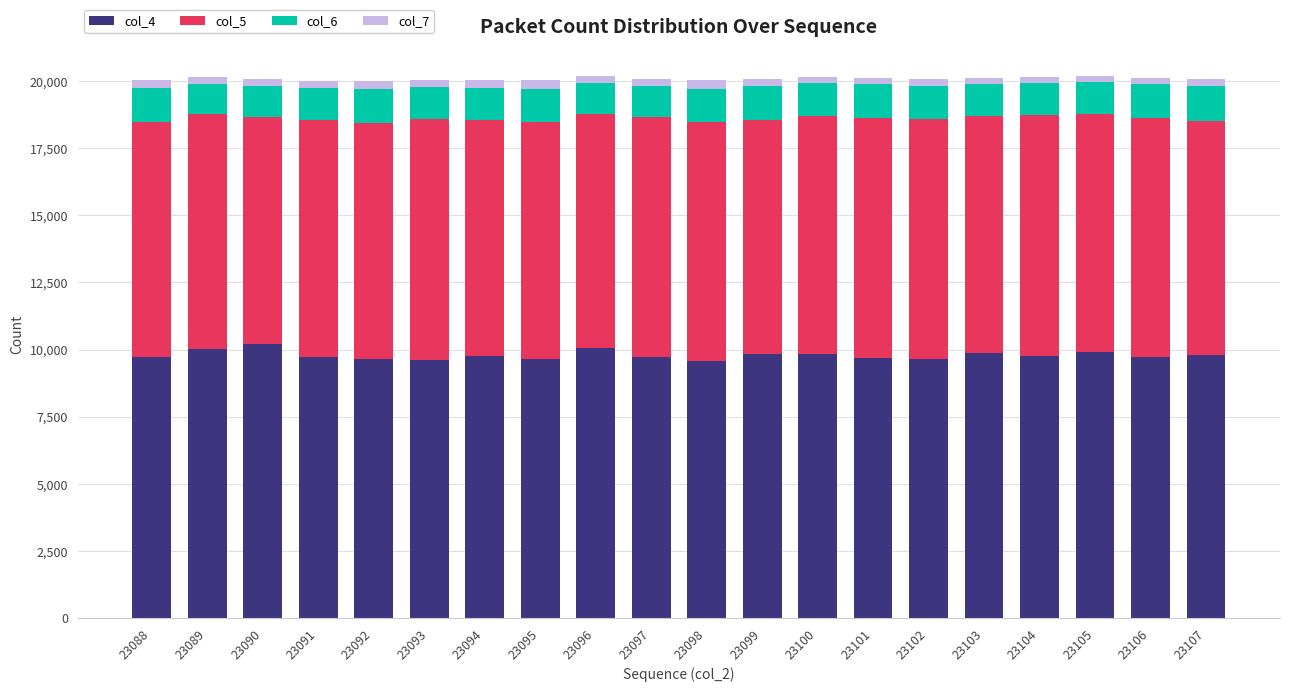

What is the total value across all series at 23092?

20005